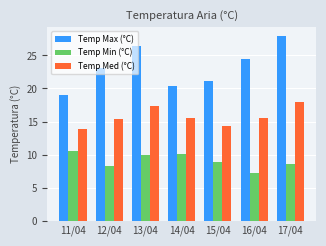

Is the value of Temp Max (°C) at 14/04 greater than the value of Temp Med (°C) at 17/04?

Yes